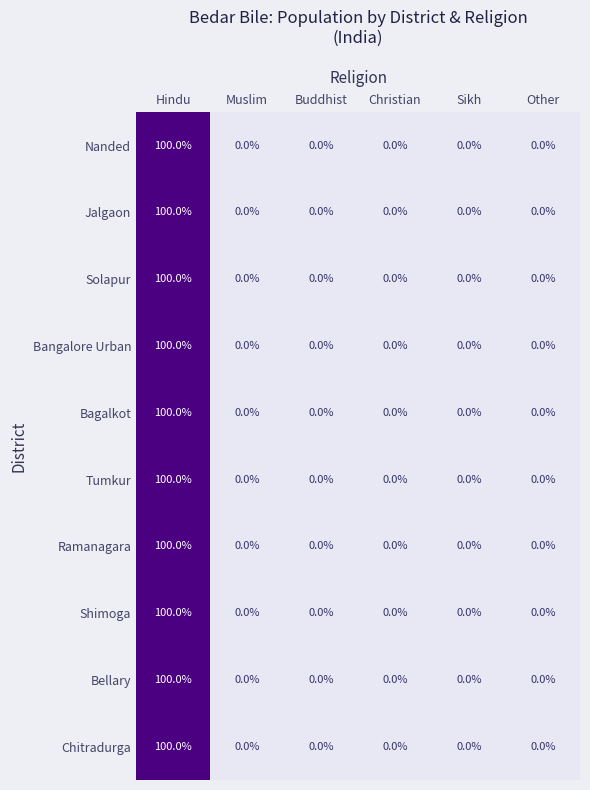

Is it true that Jalgaon equals 43 at Other?

False